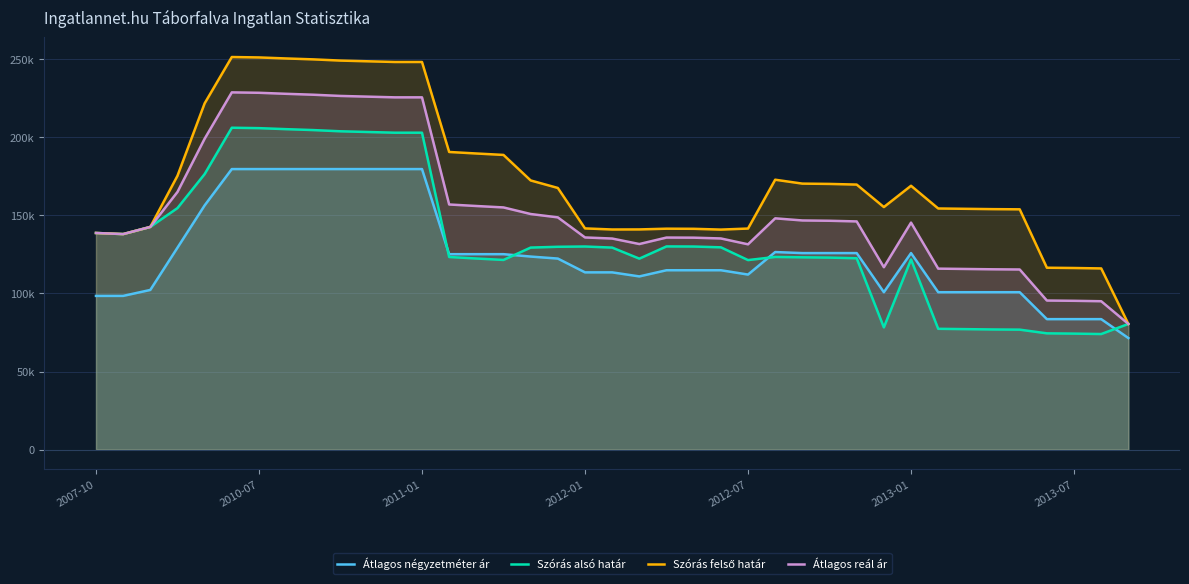

What is the sum of the Szórás felső határ values at 7 and 38?

330941